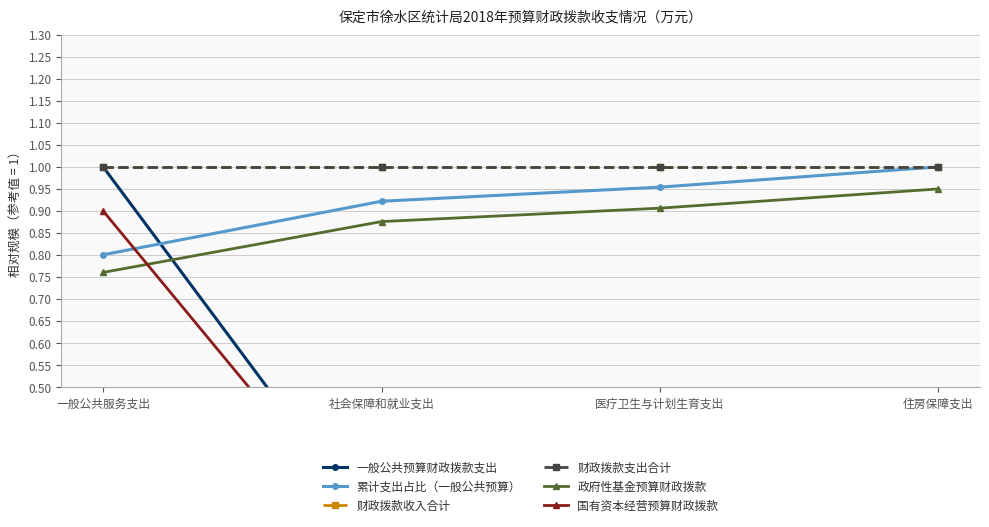

Rank the series by their maximum value, from highest to lowest.

一般公共预算财政拨款支出, 累计支出占比（一般公共预算）, 财政拨款收入合计, 财政拨款支出合计, 政府性基金预算财政拨款, 国有资本经营预算财政拨款